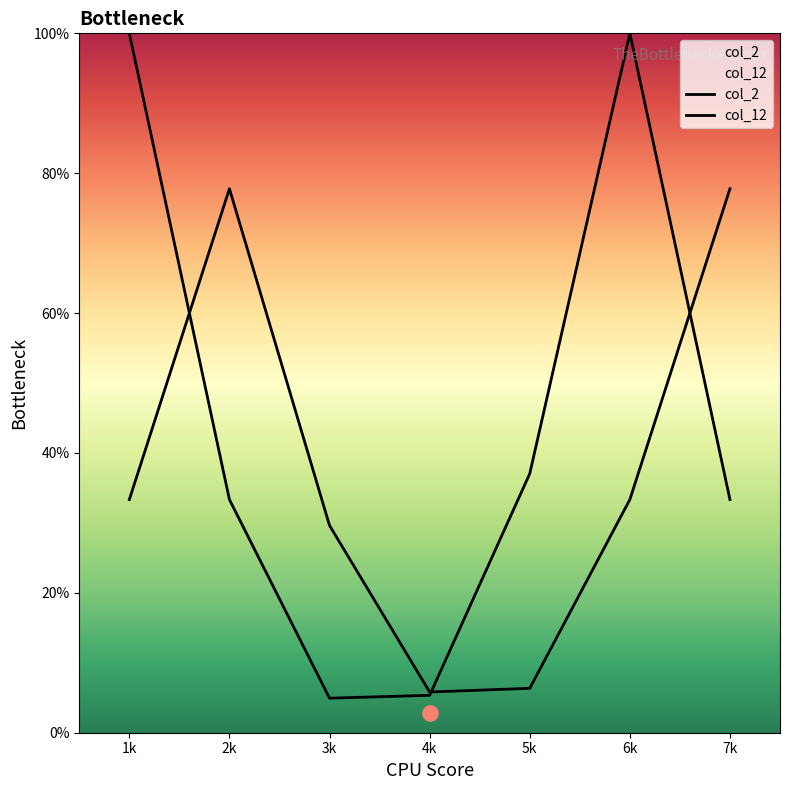

Which series reaches the minimum Y coordinate?

col_12